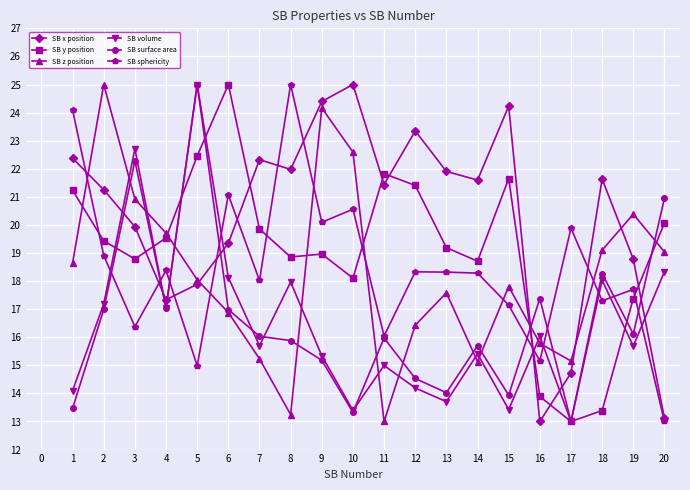

What is the maximum value for SB surface area?

25.0